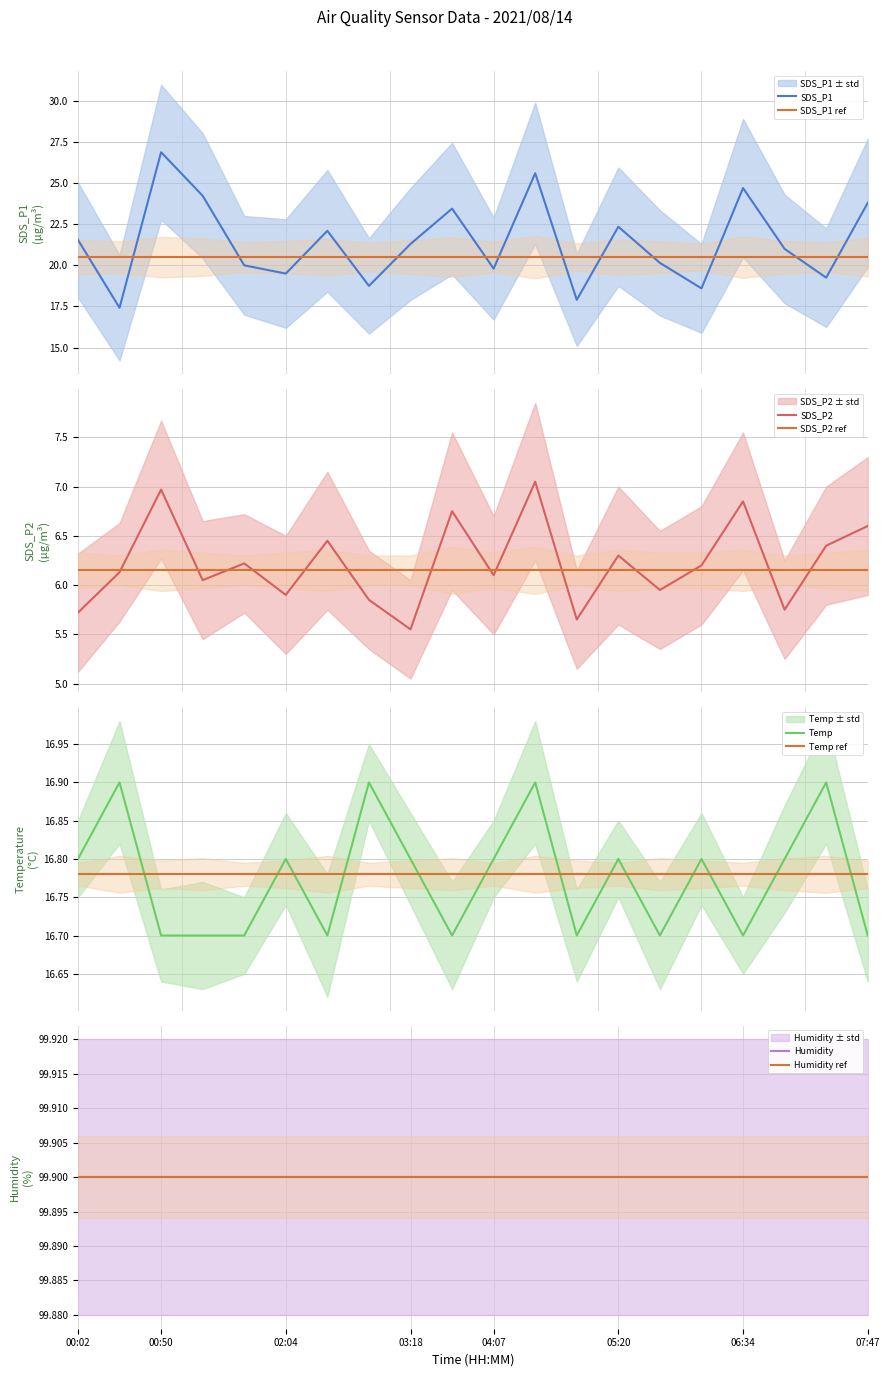

Which label corresponds to the largest value in the chart?

00:50